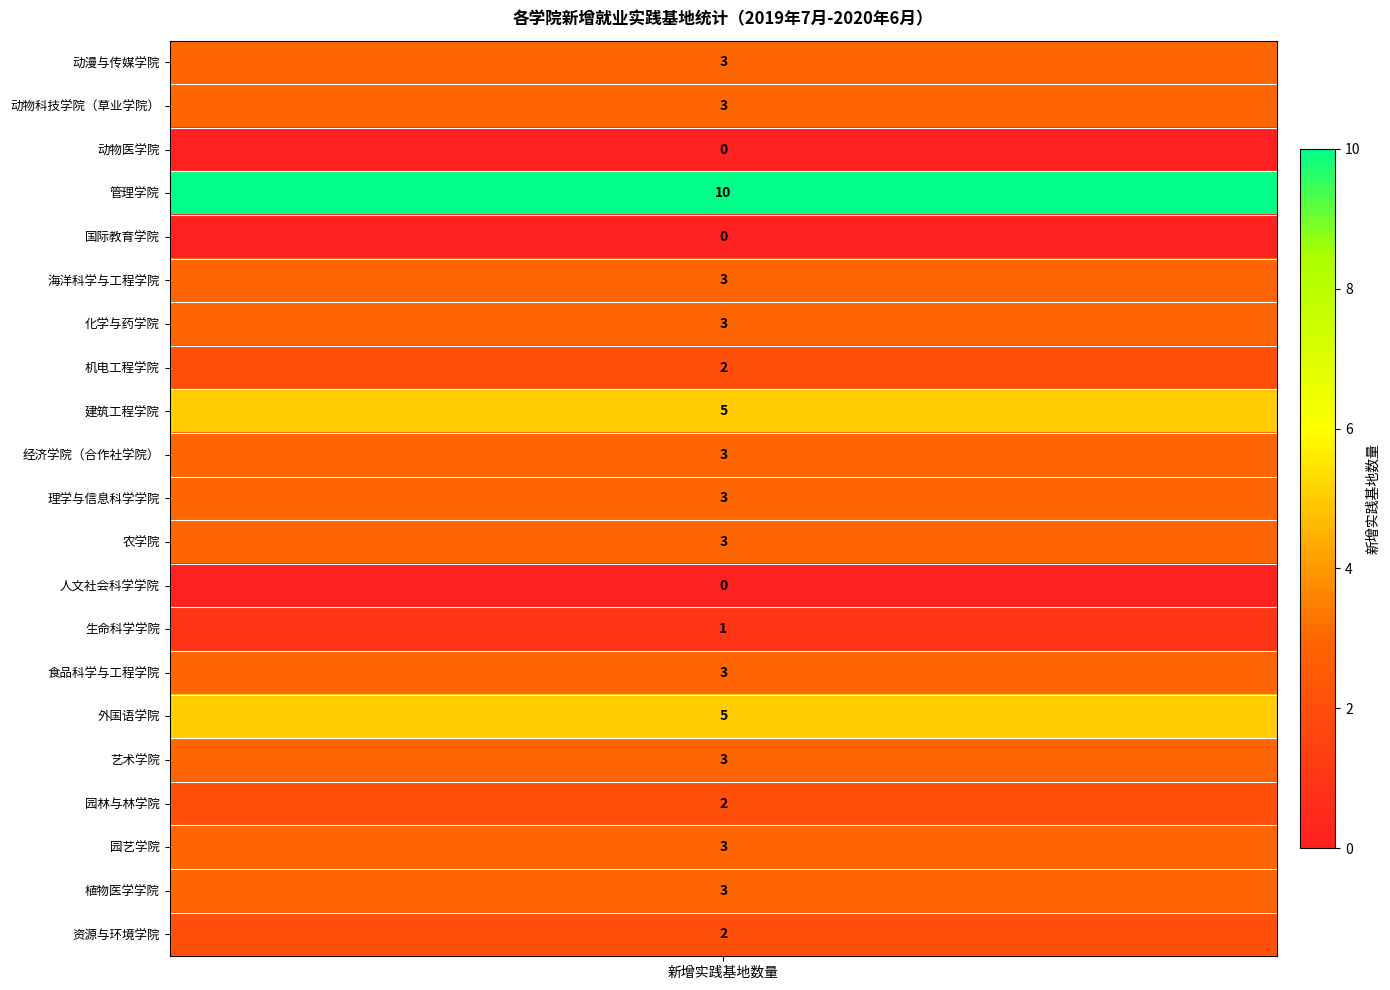

Reading left to right, list all the values displayed in this chart.

3	3	0	10	0	3	3	2	5	3	3	3	0	1	3	5	3	2	3	3	2